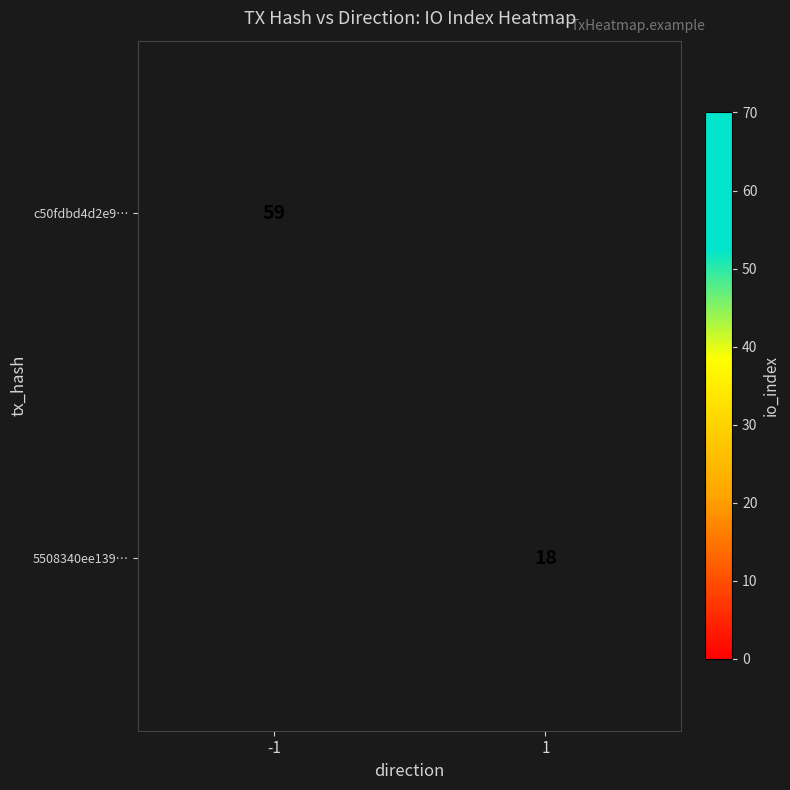

What is the smallest value displayed?

18.0